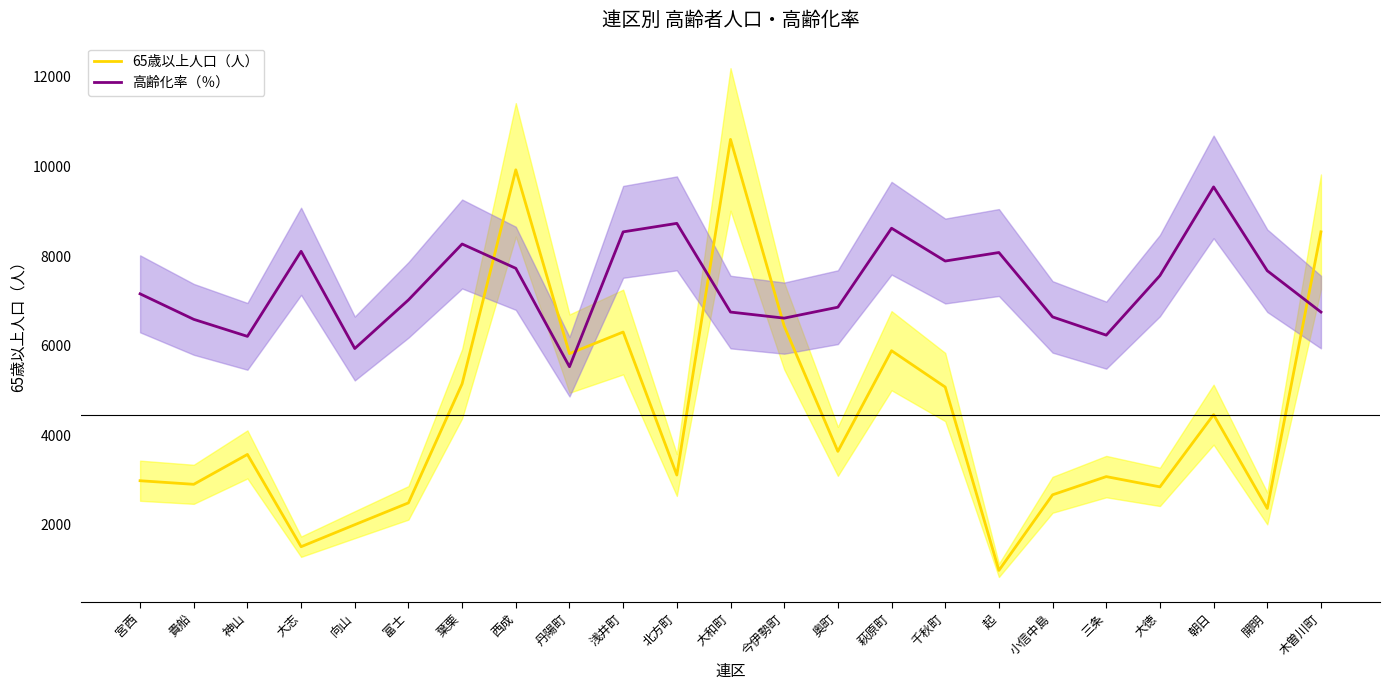

Rank the series by their average value, from highest to lowest.

高齢化率（％）, 65歳以上人口（人）